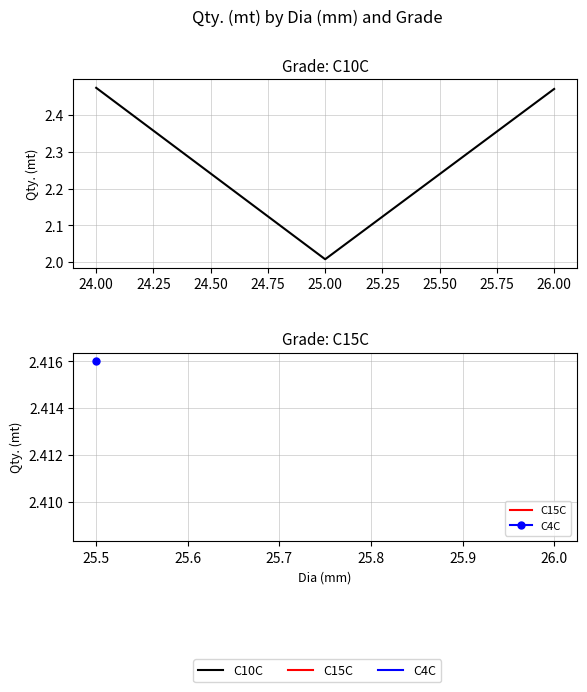

What is the sum of all values?

7.0